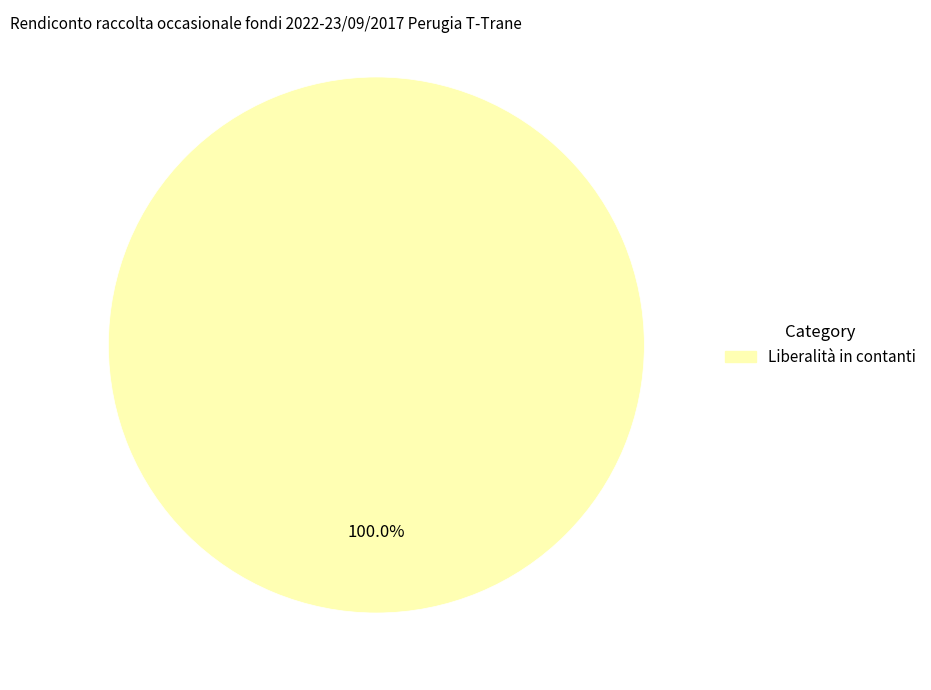

How many slices are in this pie chart?

1